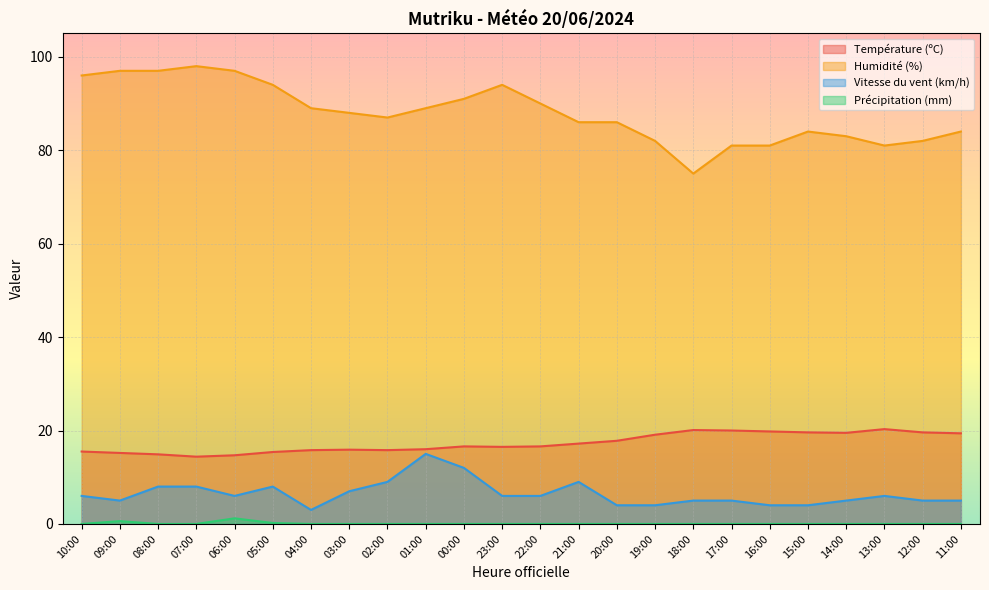

Reading left to right, what are all the values shown in this chart?

Température (ºC): 10:00=15.5	09:00=15.2	08:00=14.9	07:00=14.4	06:00=14.7	05:00=15.4	04:00=15.8	03:00=15.9	02:00=15.8	01:00=16.0	00:00=16.6	23:00=16.5	22:00=16.6	21:00=17.2	20:00=17.8	19:00=19.1	18:00=20.1	17:00=20.0	16:00=19.8	15:00=19.6	14:00=19.5	13:00=20.3	12:00=19.6	11:00=19.4
Humidité (%): 10:00=96.0	09:00=97.0	08:00=97.0	07:00=98.0	06:00=97.0	05:00=94.0	04:00=89.0	03:00=88.0	02:00=87.0	01:00=89.0	00:00=91.0	23:00=94.0	22:00=90.0	21:00=86.0	20:00=86.0	19:00=82.0	18:00=75.0	17:00=81.0	16:00=81.0	15:00=84.0	14:00=83.0	13:00=81.0	12:00=82.0	11:00=84.0
Vitesse du vent (km/h): 10:00=6.0	09:00=5.0	08:00=8.0	07:00=8.0	06:00=6.0	05:00=8.0	04:00=3.0	03:00=7.0	02:00=9.0	01:00=15.0	00:00=12.0	23:00=6.0	22:00=6.0	21:00=9.0	20:00=4.0	19:00=4.0	18:00=5.0	17:00=5.0	16:00=4.0	15:00=4.0	14:00=5.0	13:00=6.0	12:00=5.0	11:00=5.0
Précipitation (mm): 10:00=0.0	09:00=0.6	08:00=0.0	07:00=0.0	06:00=1.2	05:00=0.2	04:00=0.0	03:00=0.0	02:00=0.0	01:00=0.0	00:00=0.0	23:00=0.0	22:00=0.0	21:00=0.0	20:00=0.0	19:00=0.0	18:00=0.0	17:00=0.0	16:00=0.0	15:00=0.0	14:00=0.0	13:00=0.0	12:00=0.0	11:00=0.0